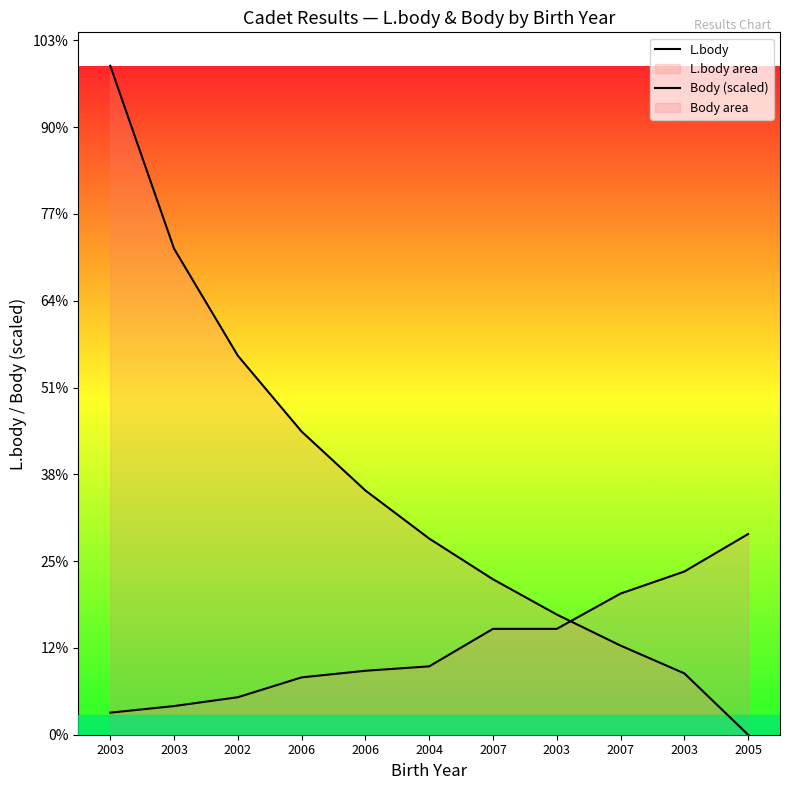

What is the sum of all L.body values?

31151.0